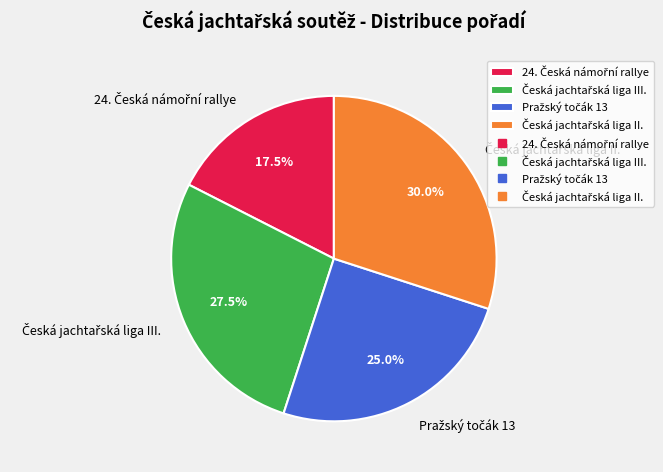

Is there a majority slice in this chart?

No